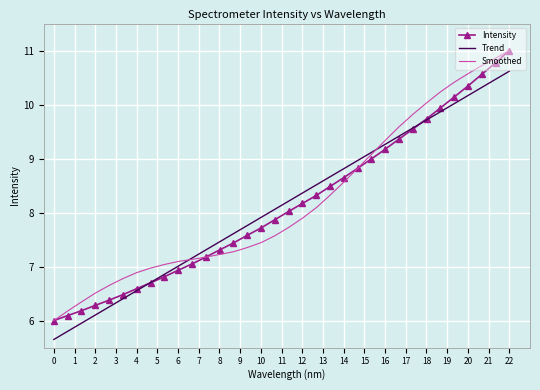

What is the minimum value for Smoothed?

6.0